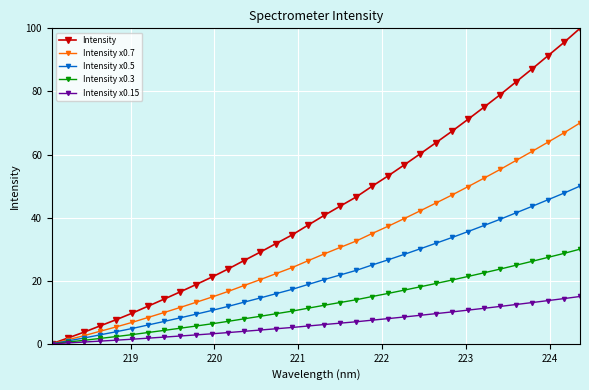

How many values in the Intensity series are below 40?

17